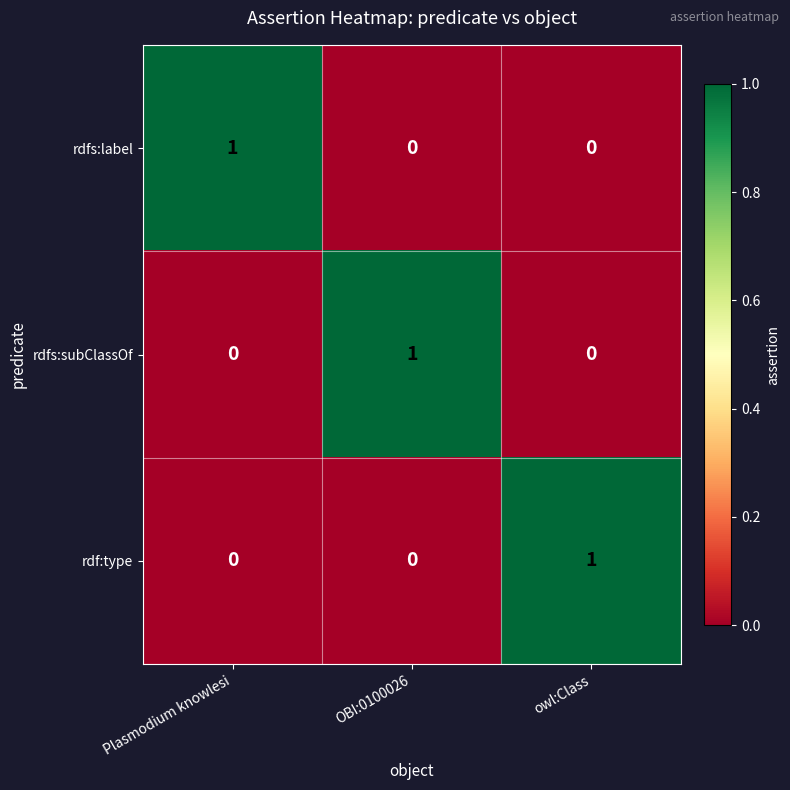

Reading left to right, list all the values displayed in this chart.

rdfs:label: 1	0	0
rdfs:subClassOf: 0	1	0
rdf:type: 0	0	1